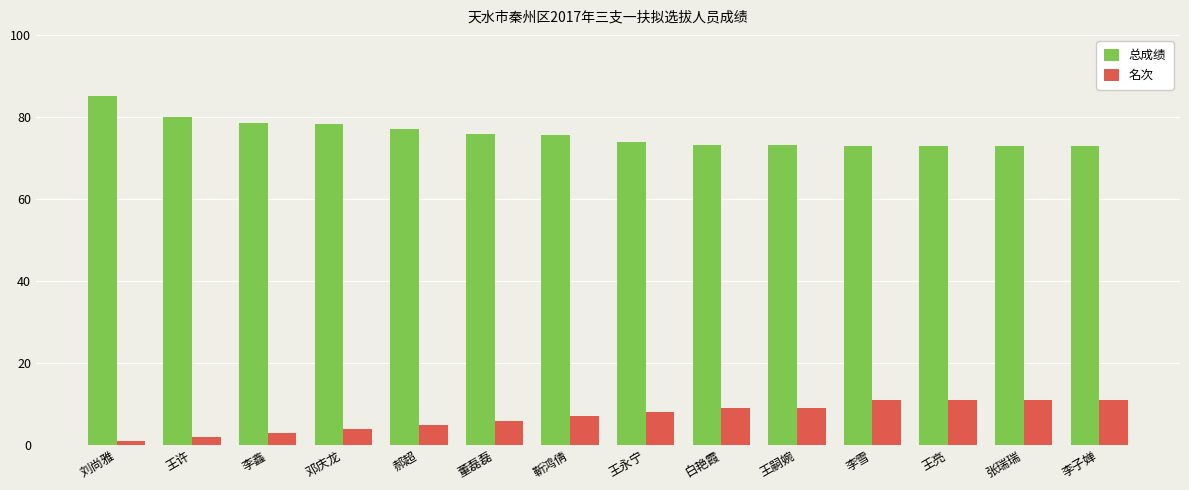

What value does the 总成绩 series have at 董磊磊?

75.8